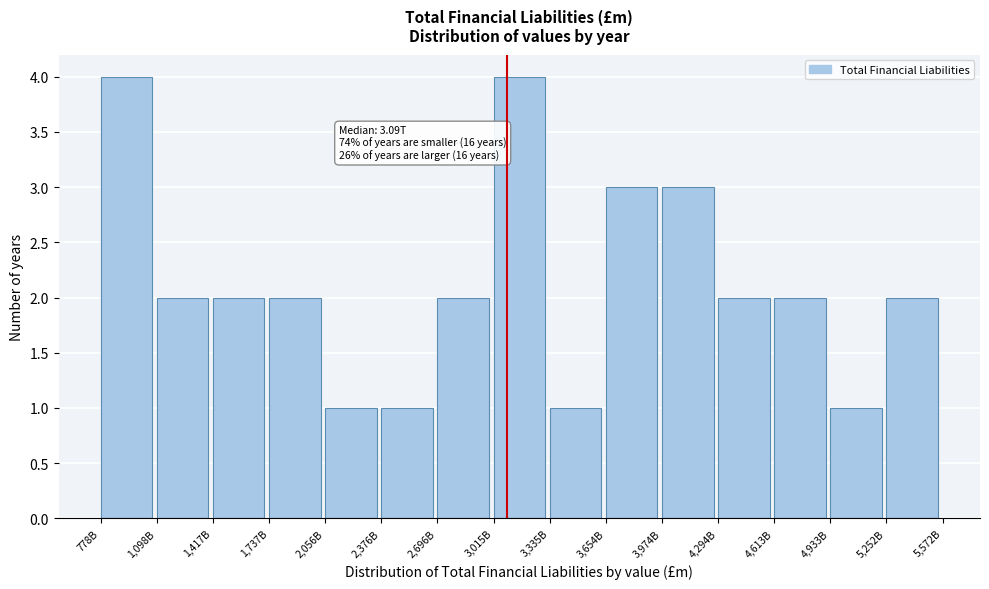

Reading right to left, list all the values displayed in this chart.

2	1	2	2	3	3	1	4	2	1	1	2	2	2	4